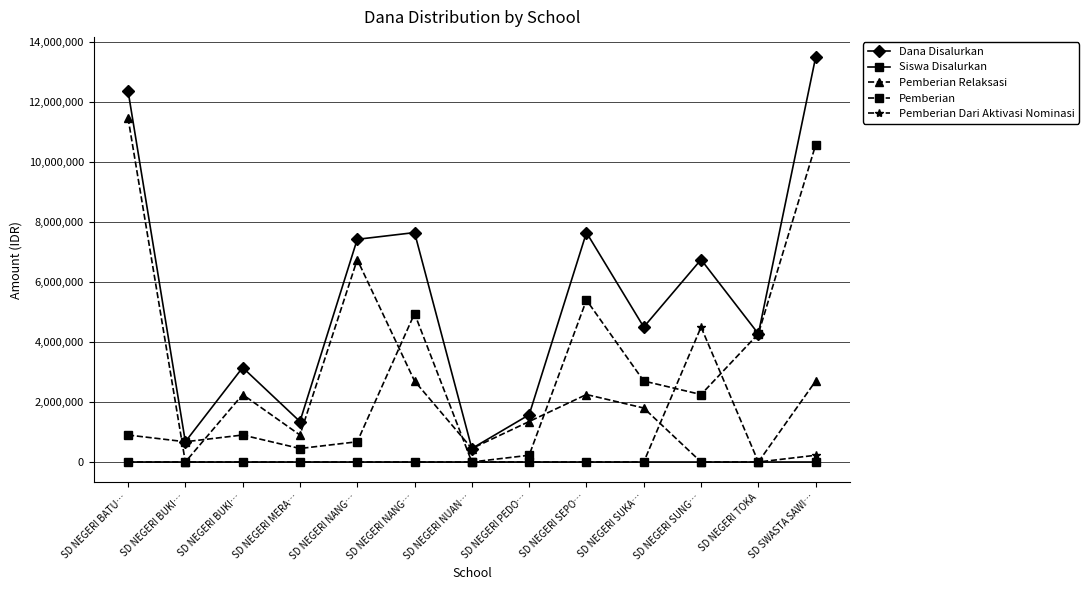

How many distinct data groups are displayed?

5